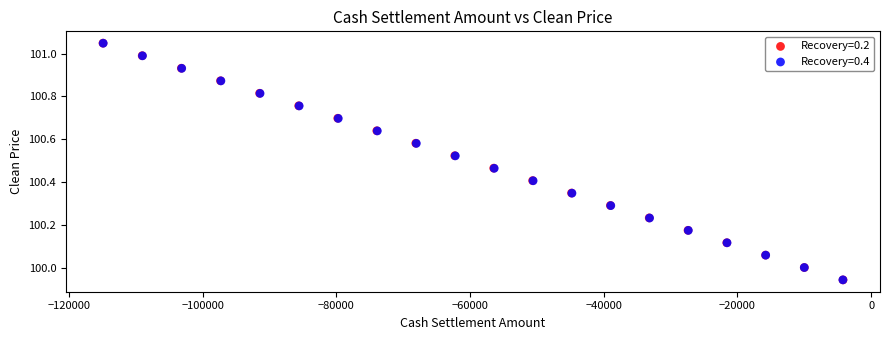

Which series has the widest spread of Y values?

Recovery=0.2